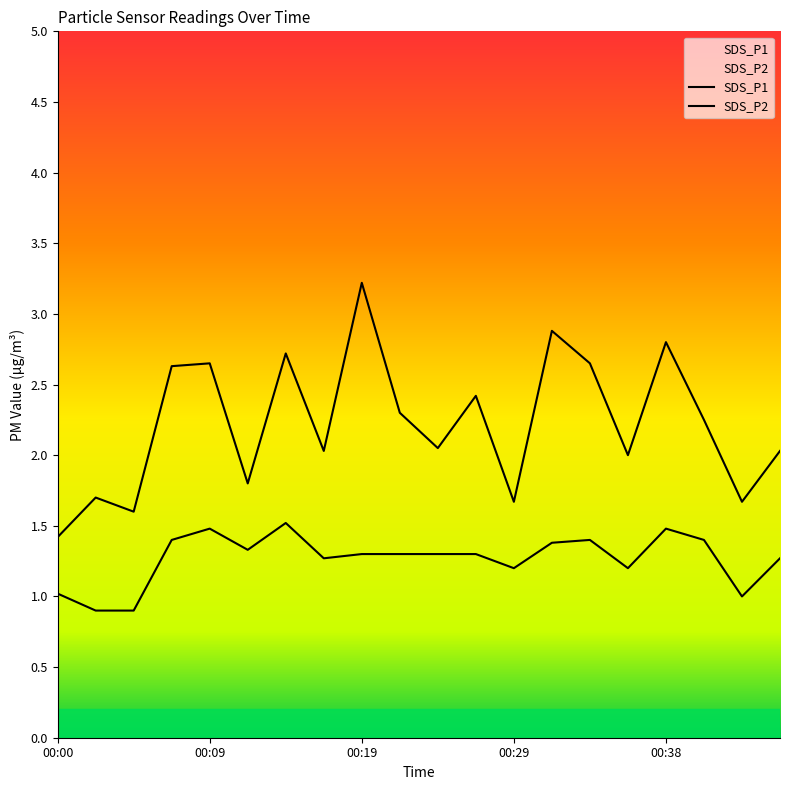

True or false: SDS_P2 and SDS_P1 cross at least once.

False